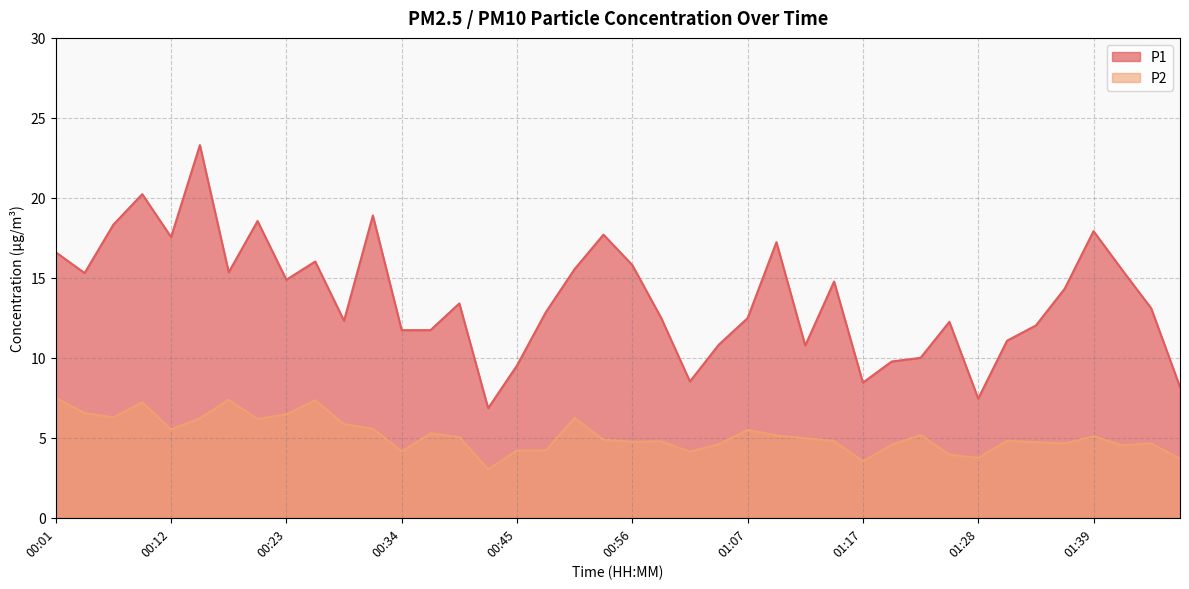

What is the sum of all P1 values?

549.6